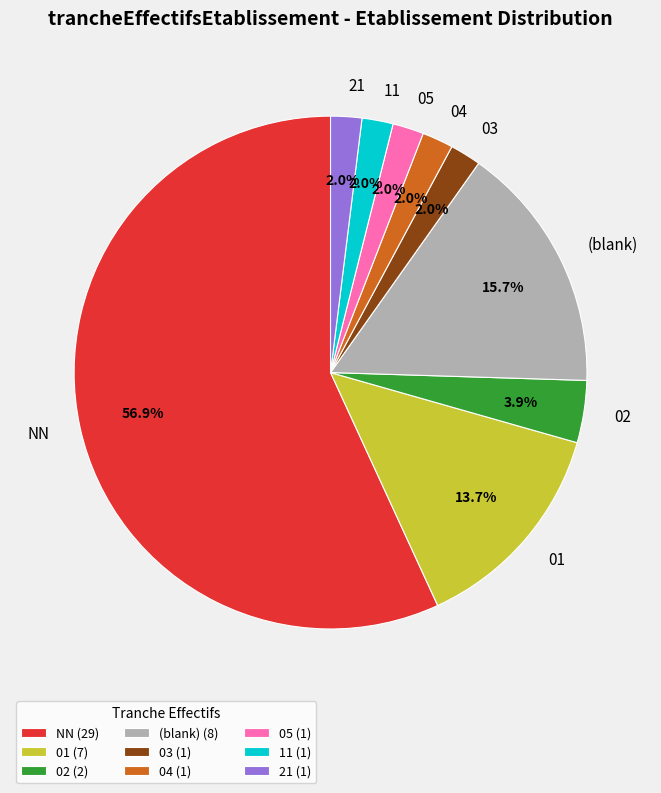

Approximately how many times larger is the value at 04 compared to 21?

1.0